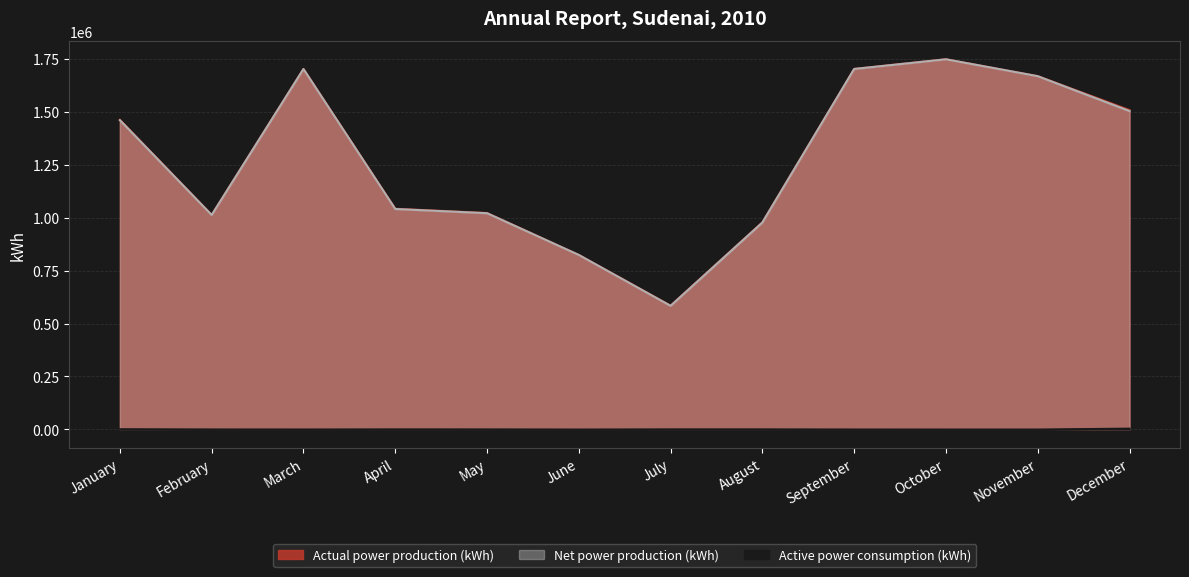

Is it true that Actual power production (kWh) equals 1748257 at October?

True